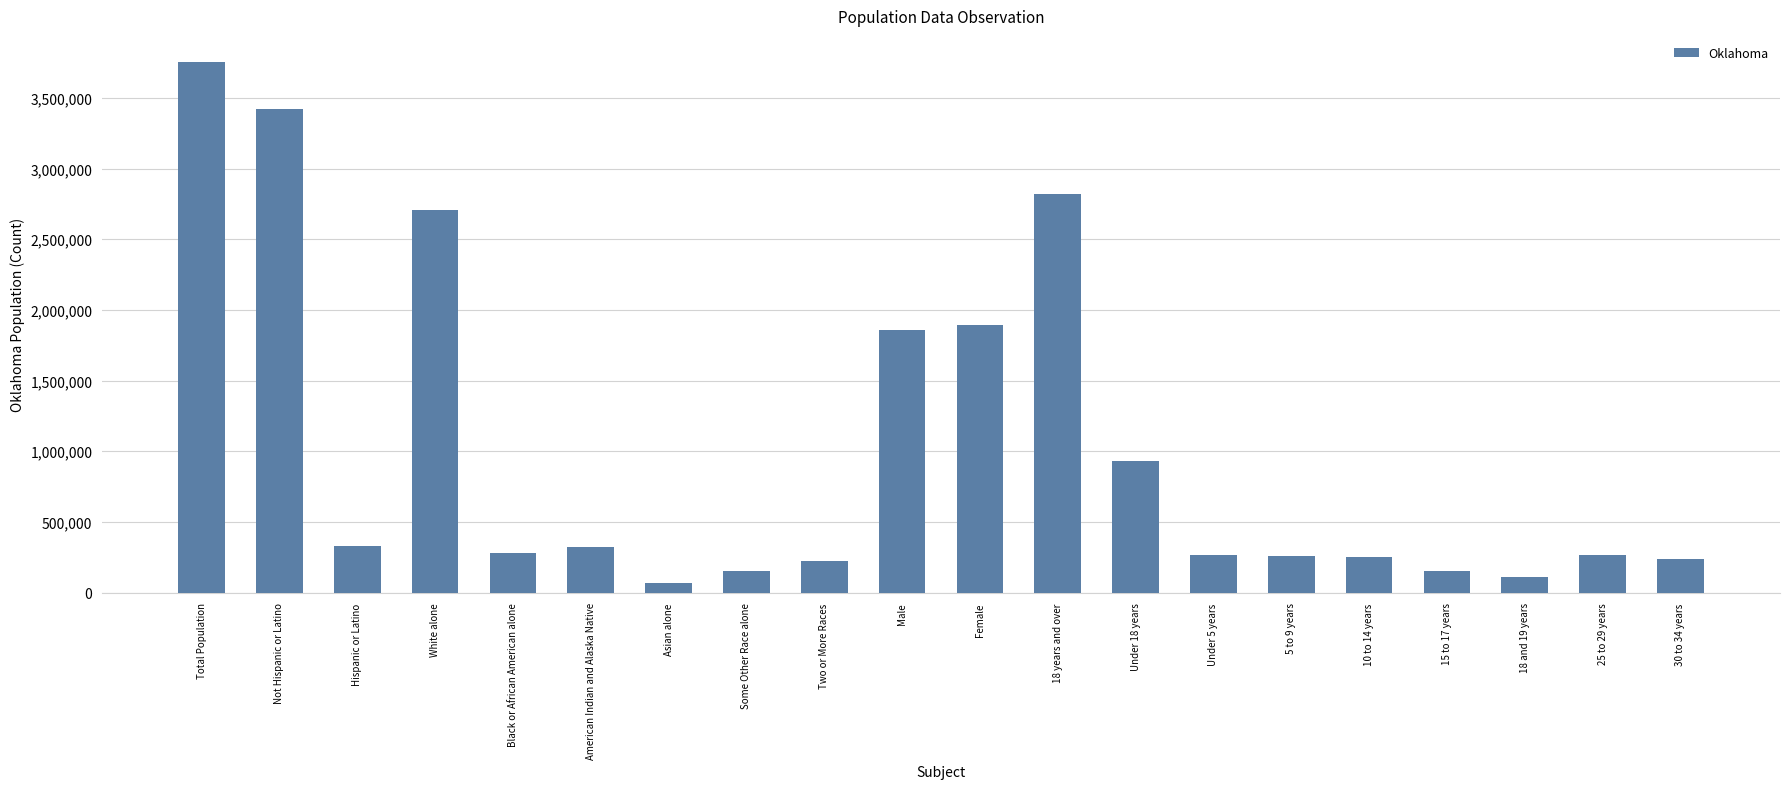

Which label corresponds to the largest value in the chart?

Total Population